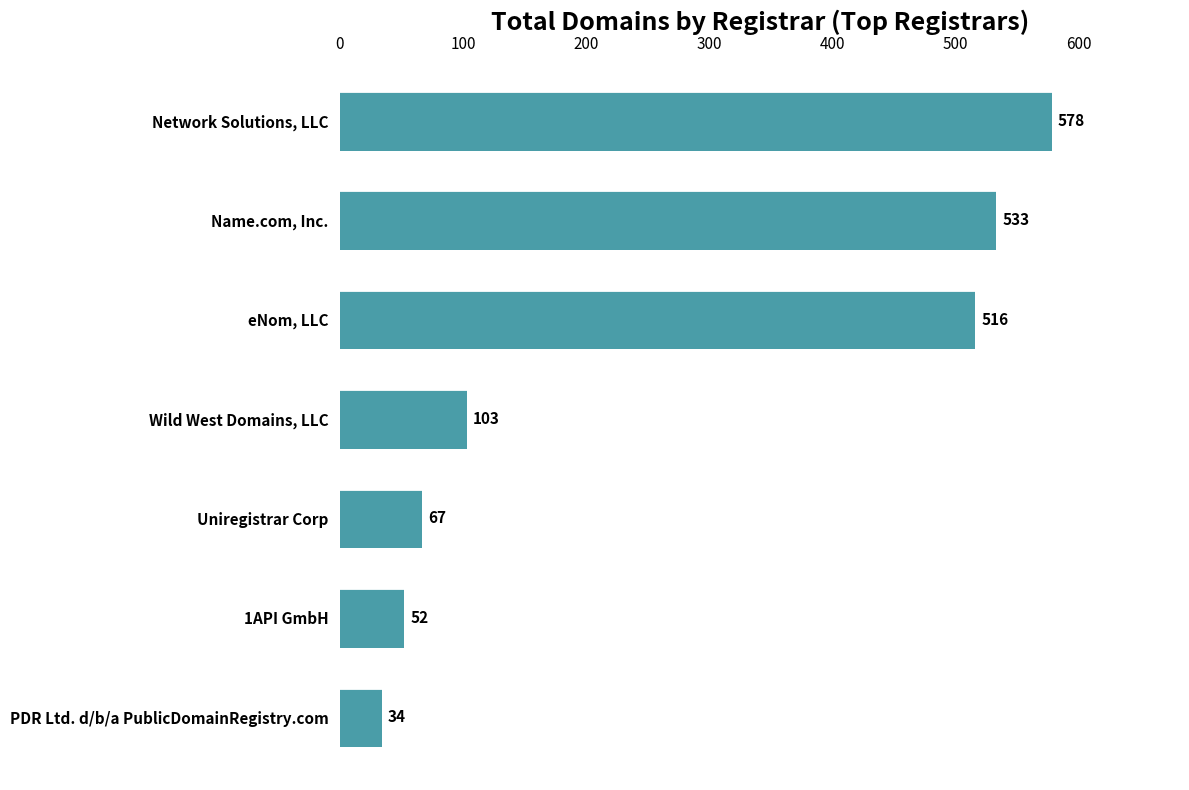

Does the chart contain any negative values?

No